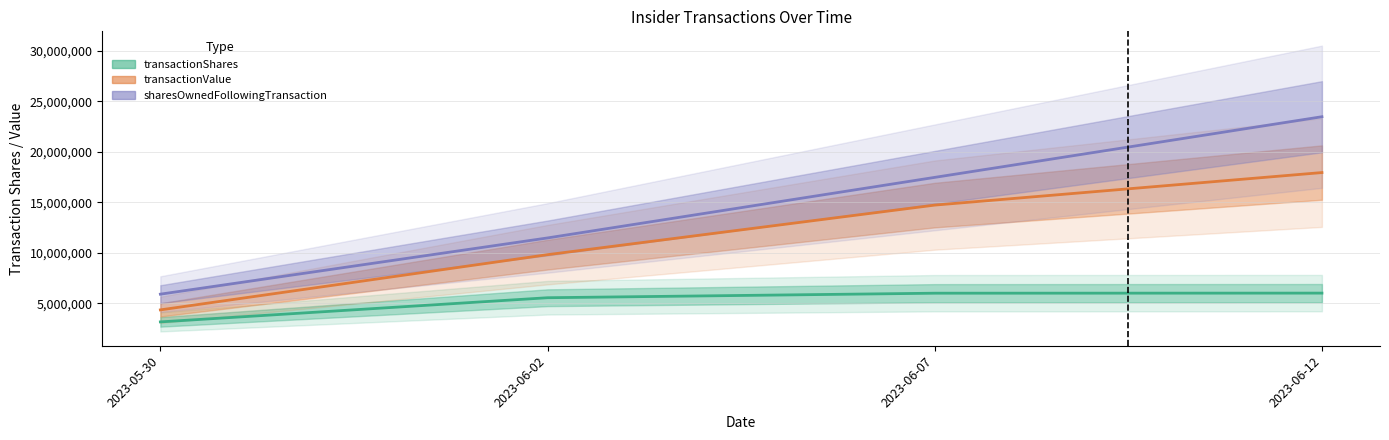

What is the difference between the maximum and minimum values in the transactionShares series?

2848874